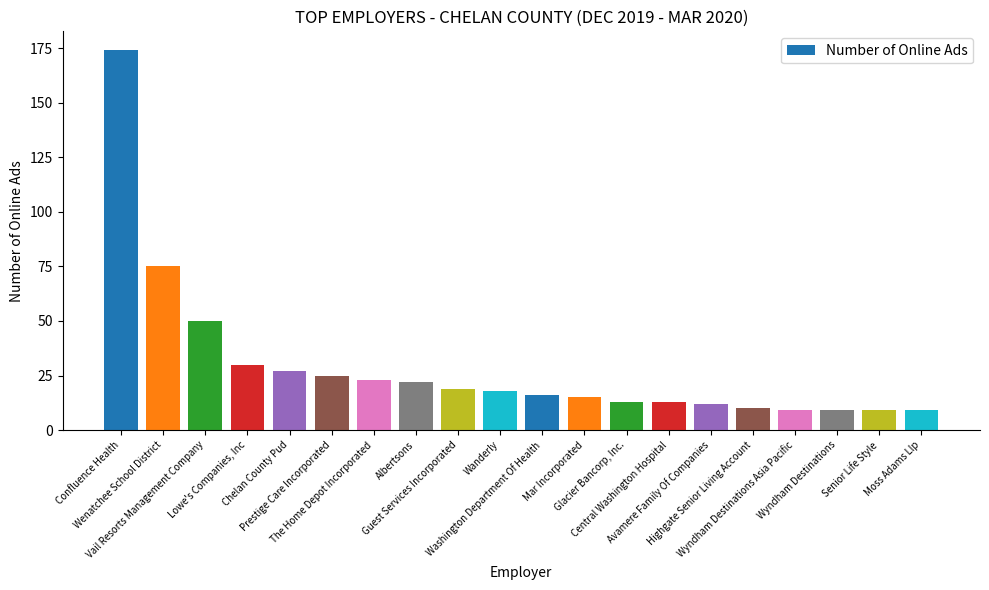

What position from the right is Wenatchee School District?

19